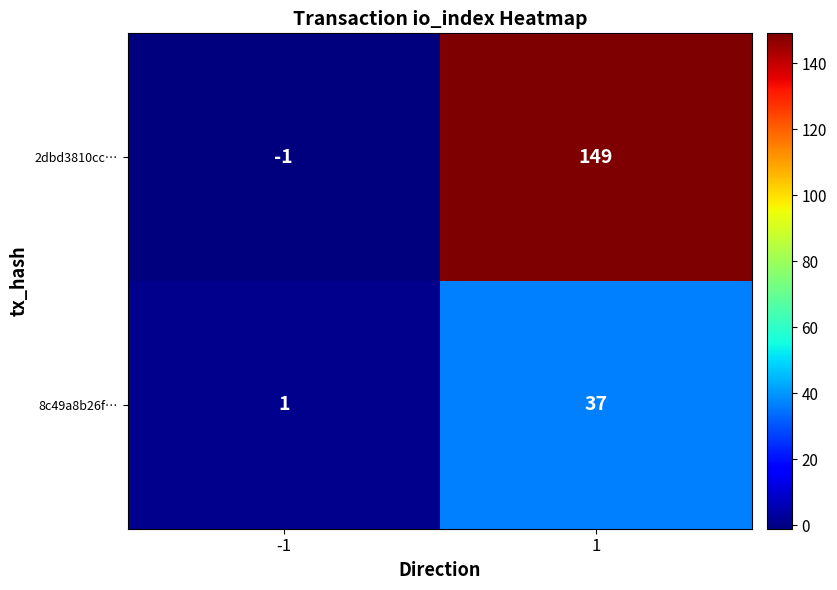

At how many categories does at least one series exceed 20?

1